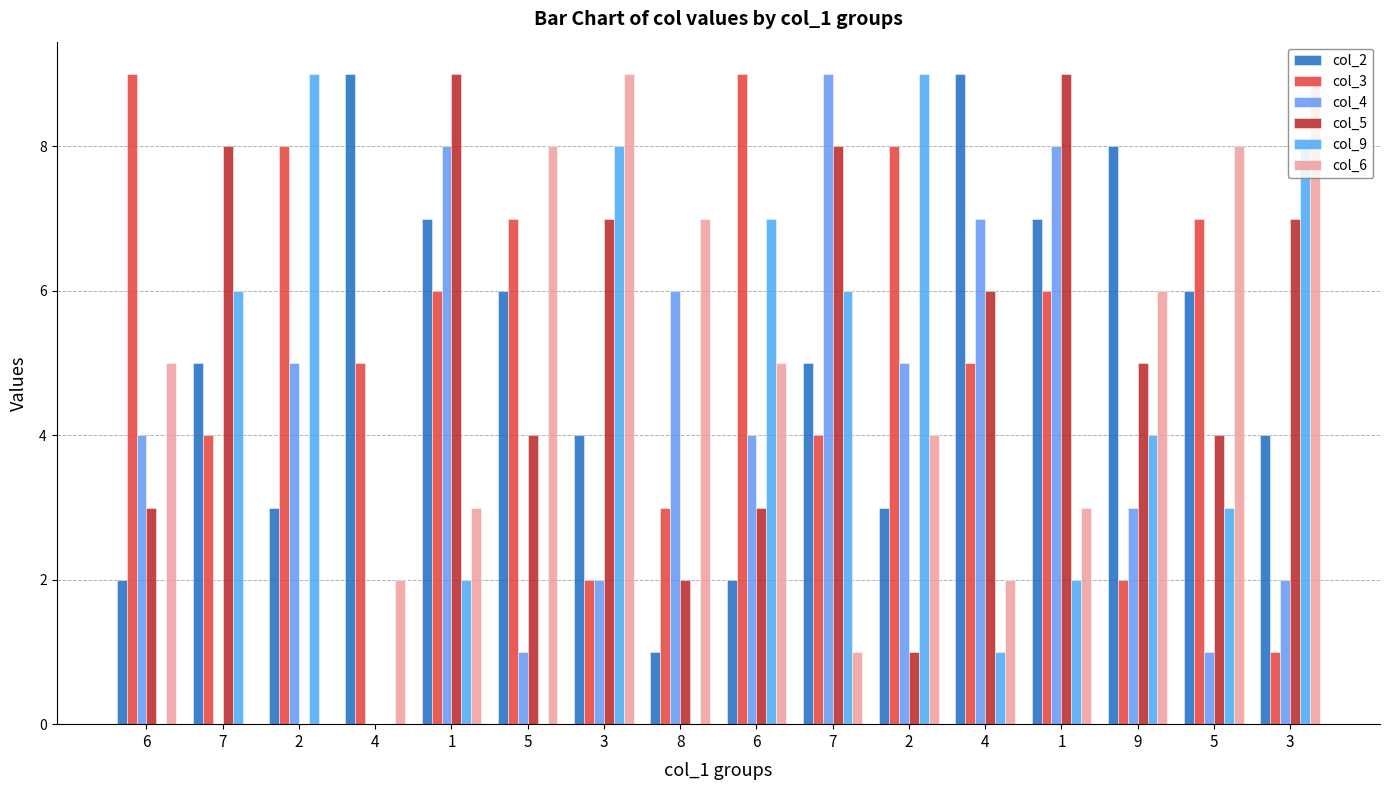

Count the number of data series in this chart.

6